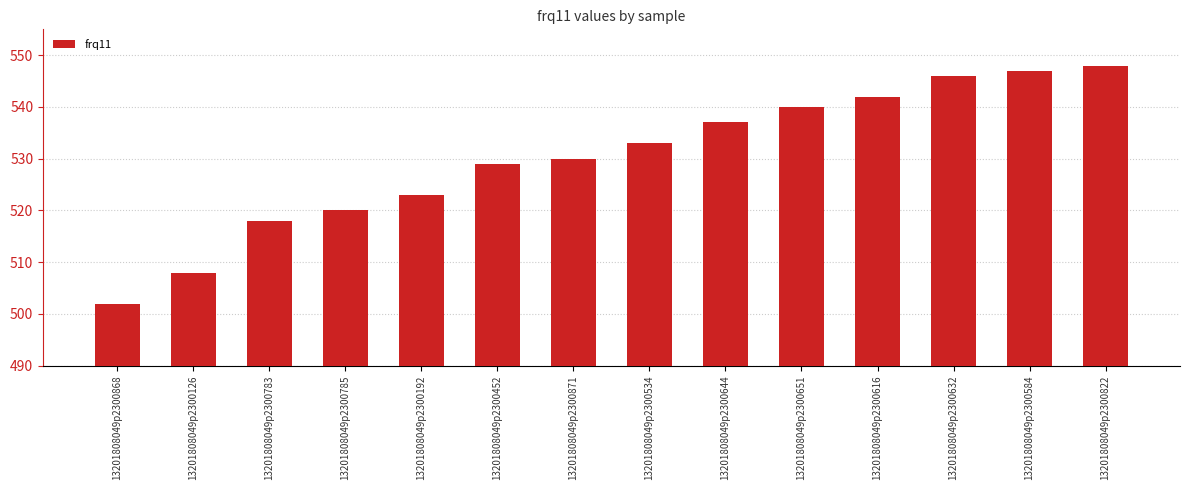

Reading left to right, transcribe all the data shown in this chart.

502	508	518	520	523	529	530	533	537	540	542	546	547	548